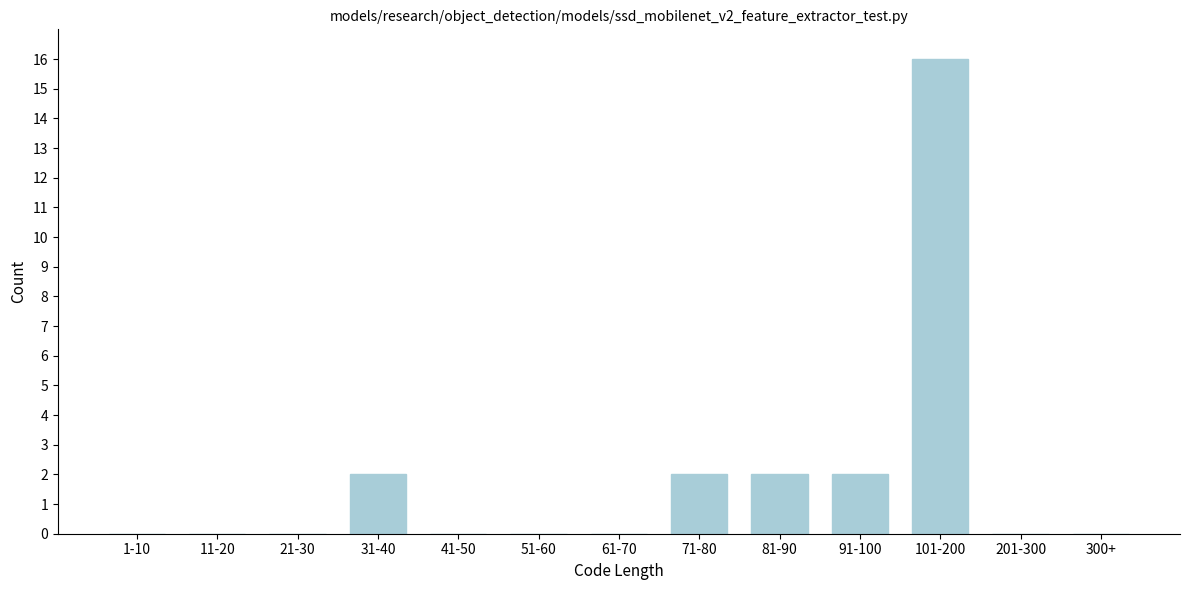

Reading left to right, what are all the values shown in this chart?

1-10=0	11-20=0	21-30=0	31-40=2	41-50=0	51-60=0	61-70=0	71-80=2	81-90=2	91-100=2	101-200=16	201-300=0	300+=0